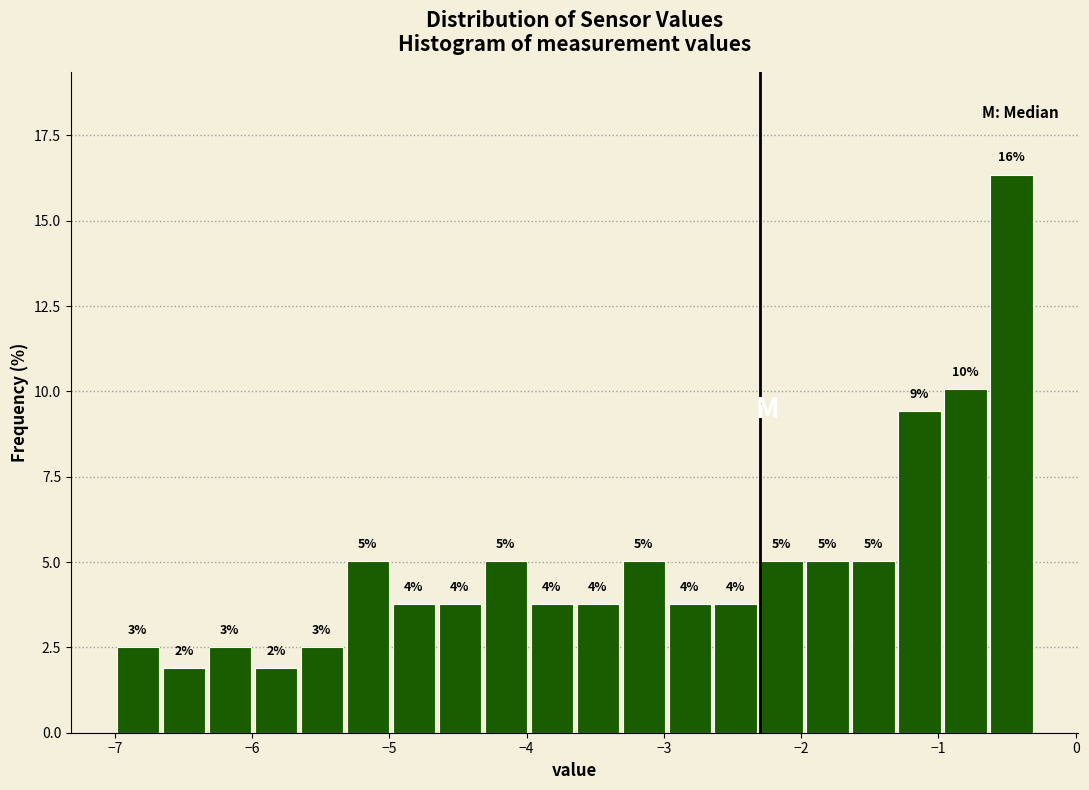

Around what value on the x-axis is the tallest bar? Give the approximate position of its centre, as read against the axis.

-0.5